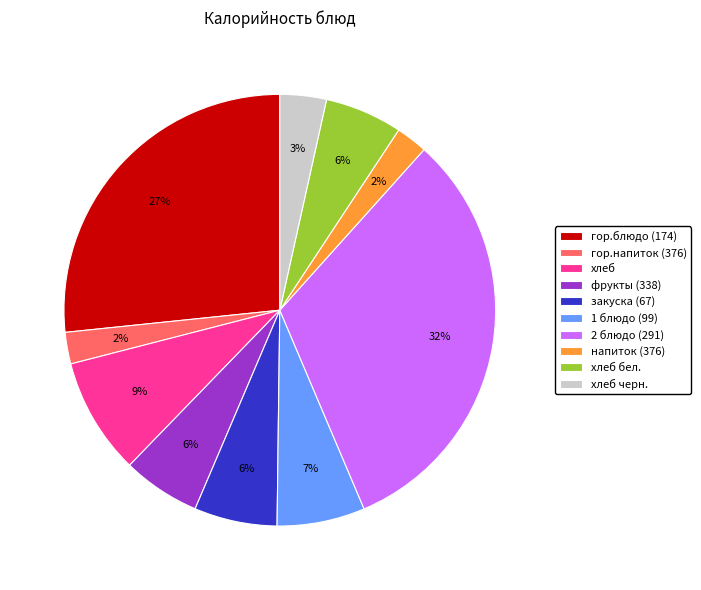

To the nearest percent, what portion does фрукты (338) represent?

6%